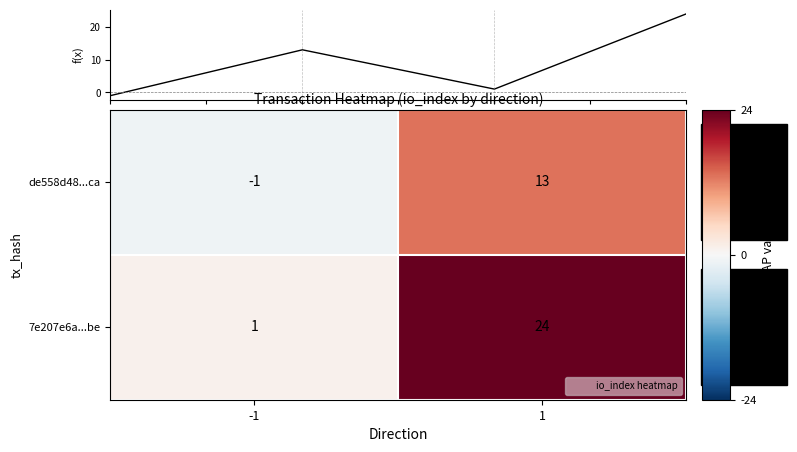

What is the sum of all de558d48...ca values?

12